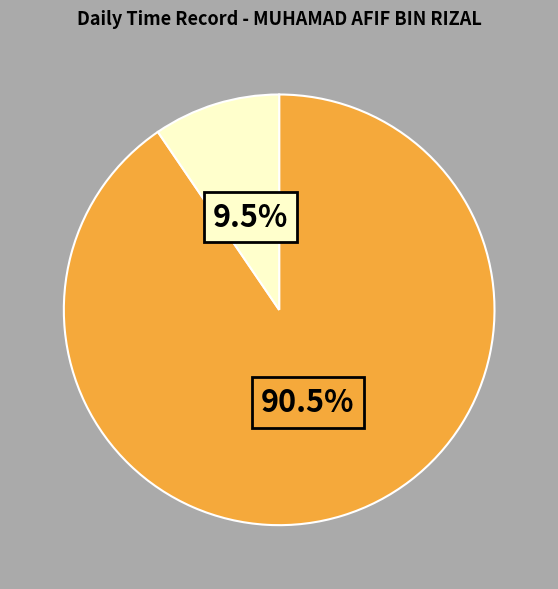

What is the ratio of the value at 90.5% to the value at 9.5%?

9.5